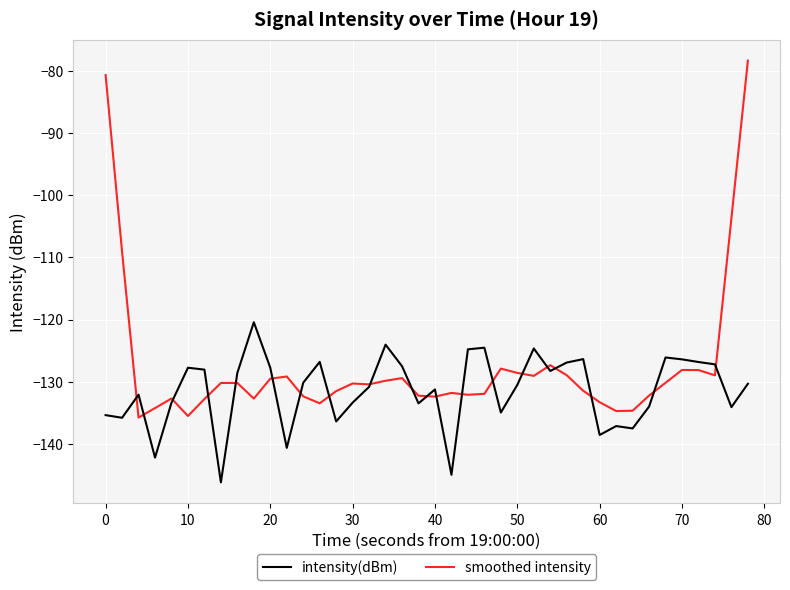

What is the greatest value displayed?

-78.3